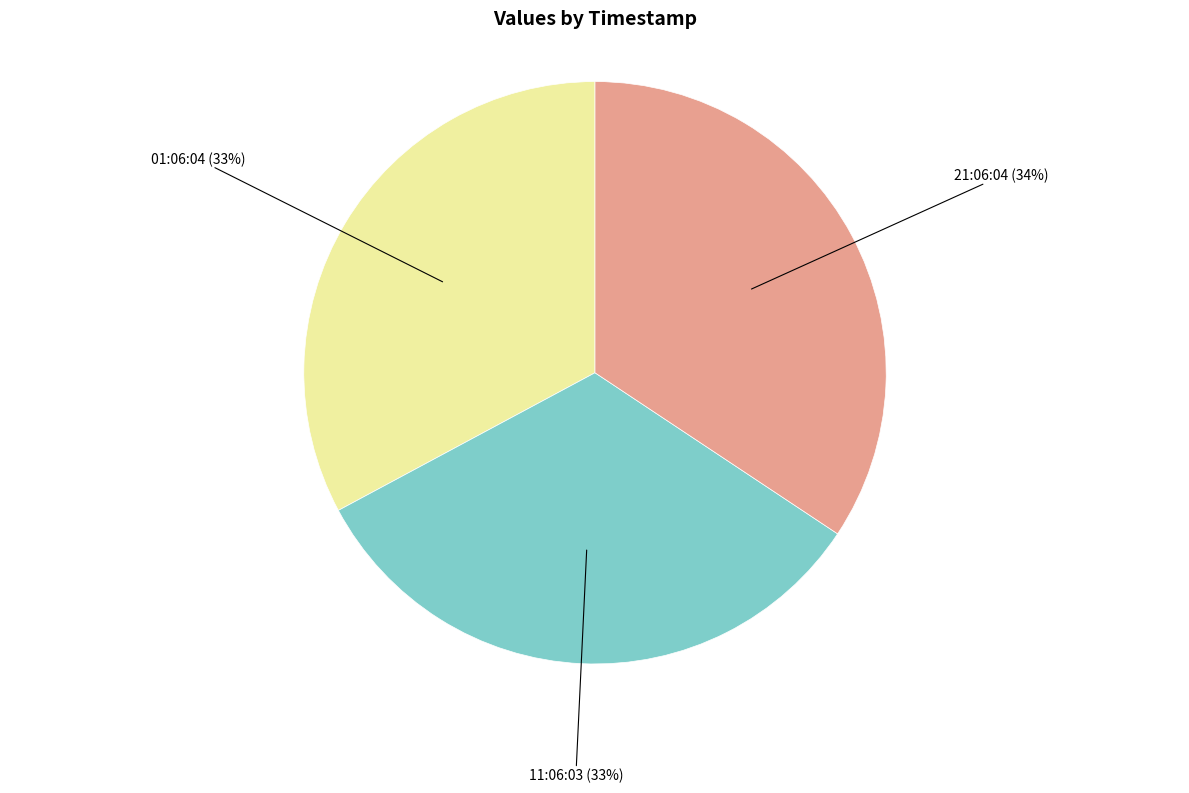

Combined, do 01:06:04 (33%) and 11:06:03 (33%) account for over 50%?

Yes